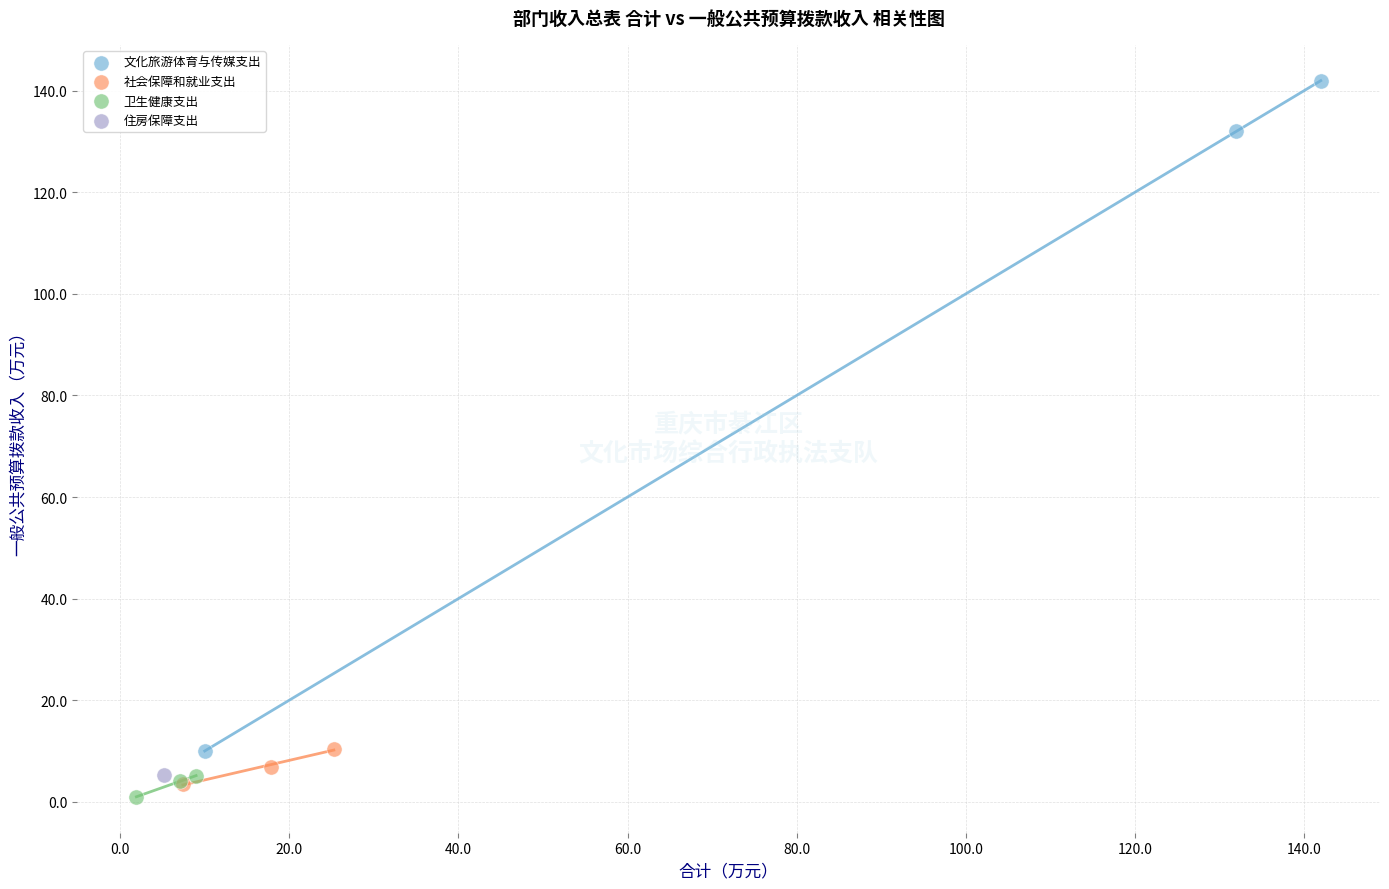

Which series reaches the minimum Y coordinate?

卫生健康支出